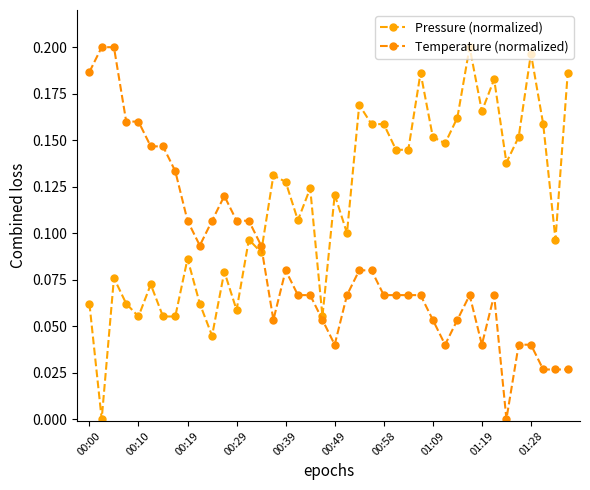

How many values in the Temperature (normalized) series exceed 0?

39